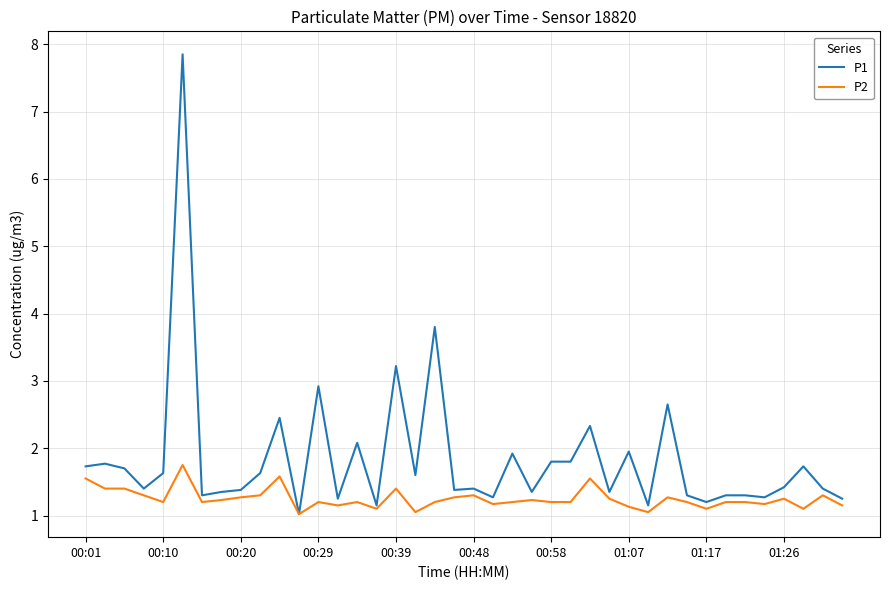

List the series in order of their overall mean, lowest first.

P2, P1